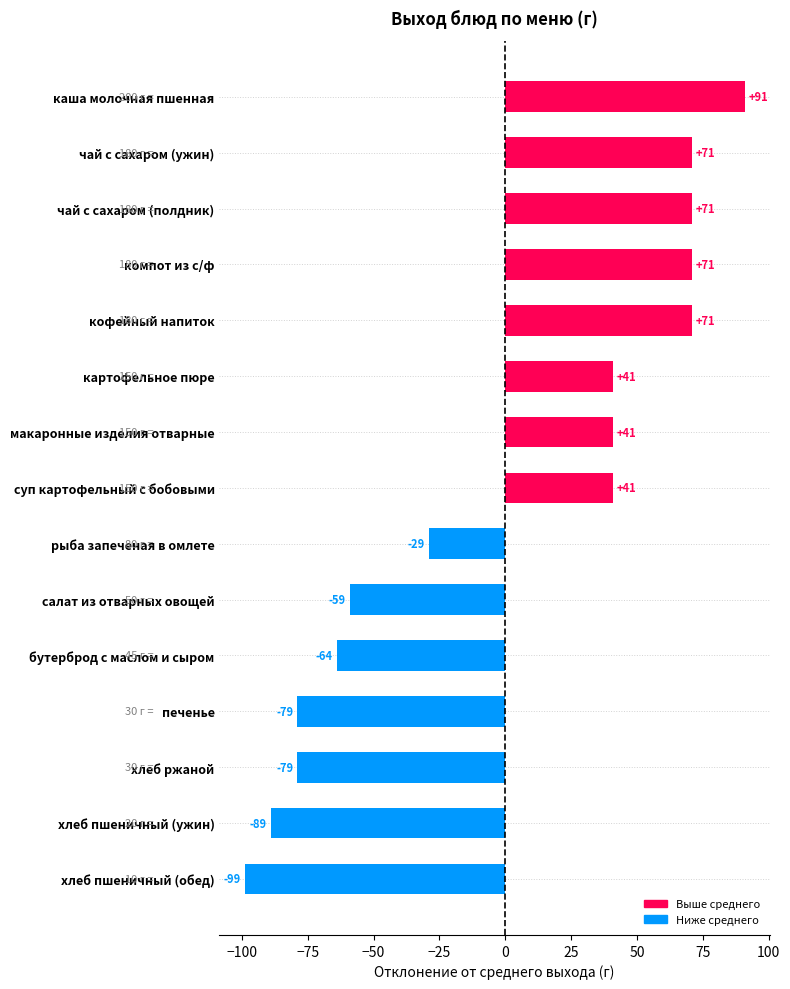

Reading top to bottom, what are all the values shown in this chart?

91	71	71	71	71	41	41	41	-29	-59	-64	-79	-79	-89	-99